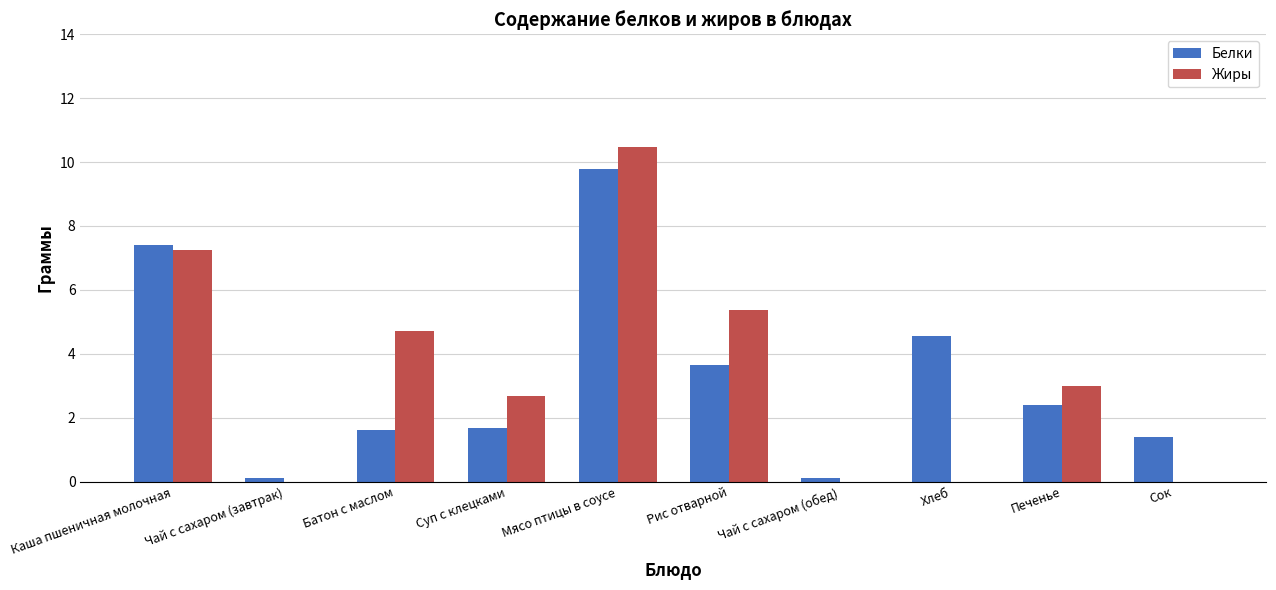

What is the maximum value shown in the chart?

10.5